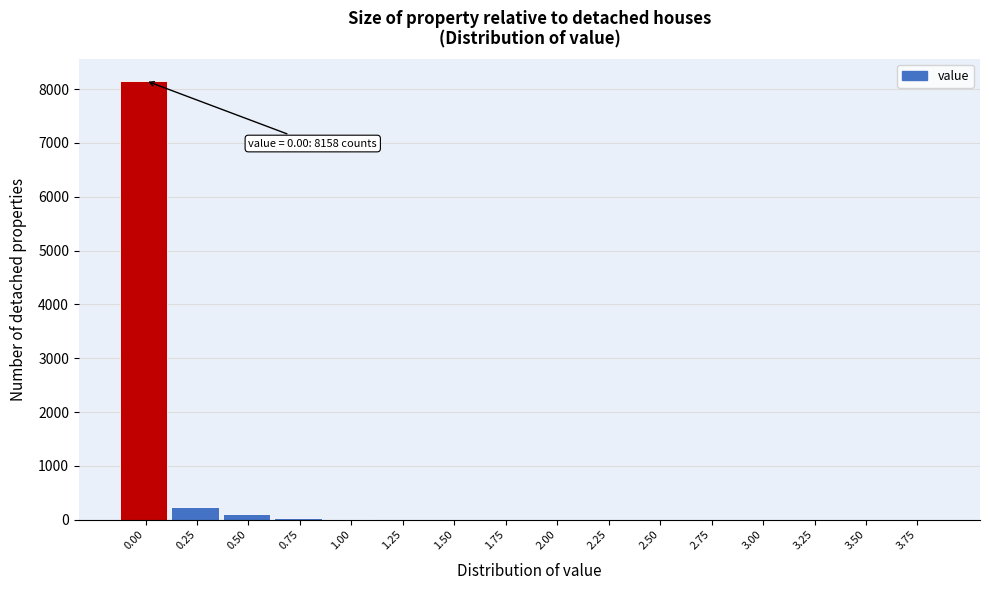

What is the greatest value displayed?

8158